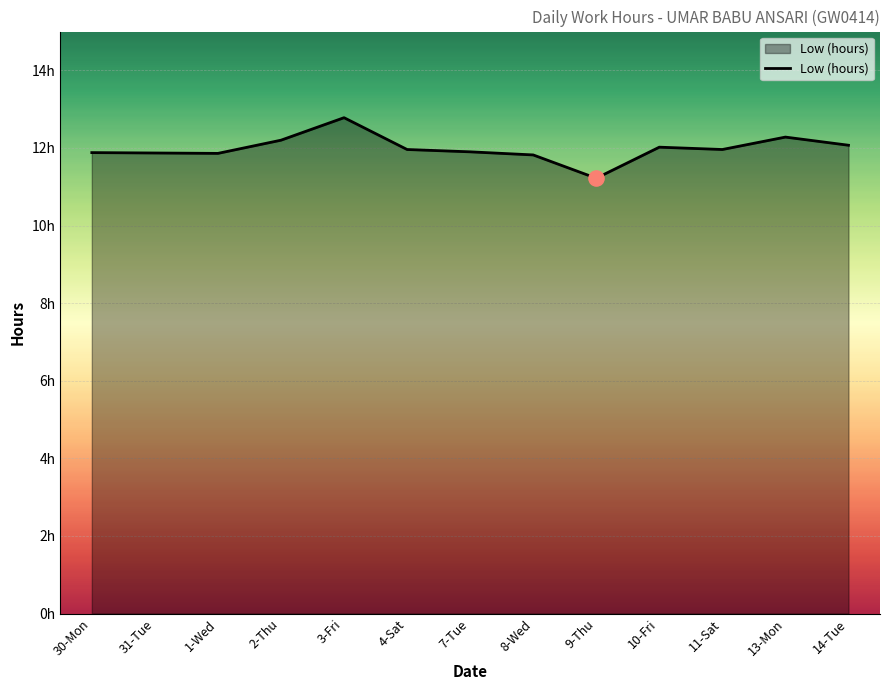

What is the ratio of the value at 8-Wed to the value at 13-Mon?

1.0